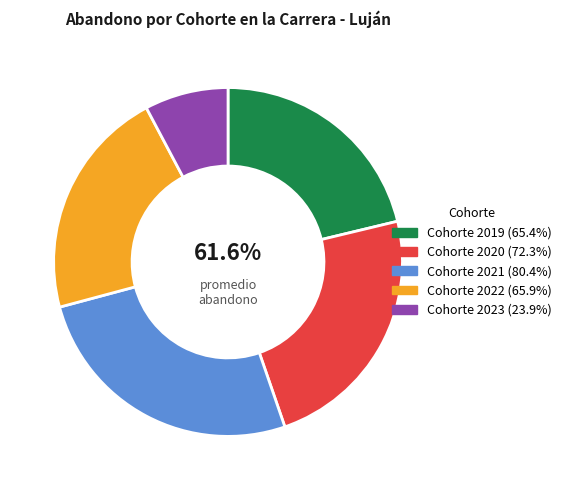

Is there any slice that represents more than half of the pie?

No